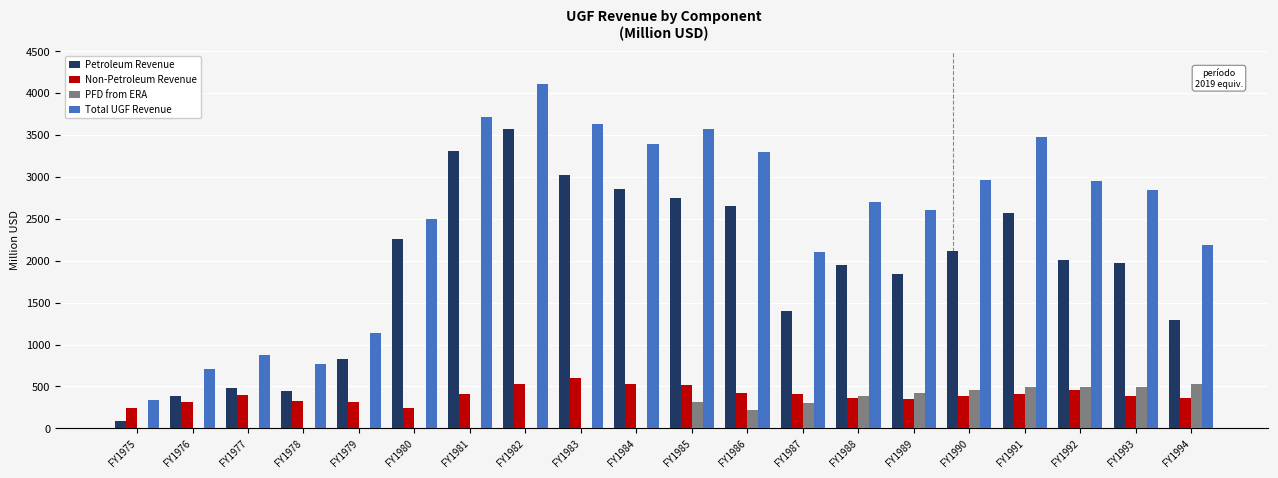

Which series has the largest total across all categories?

Total UGF Revenue